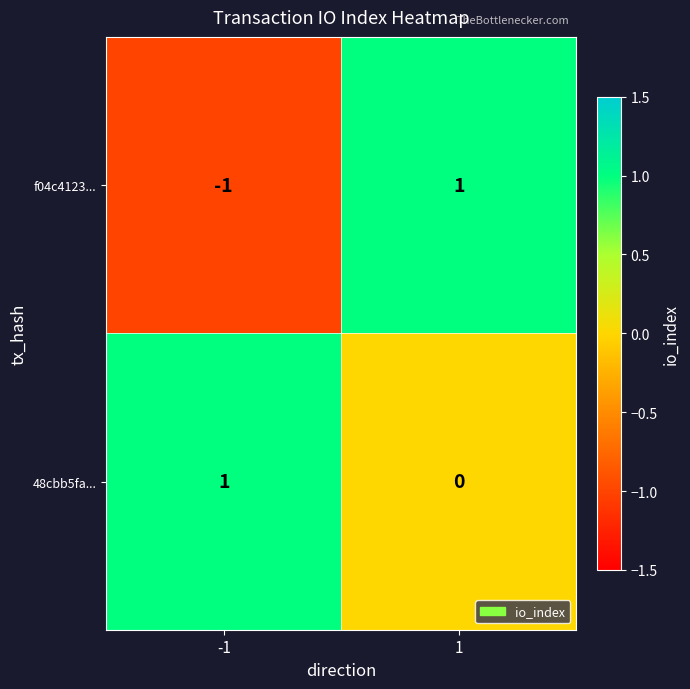

Is it true that 48cbb5fa... equals 1 at -1?

True